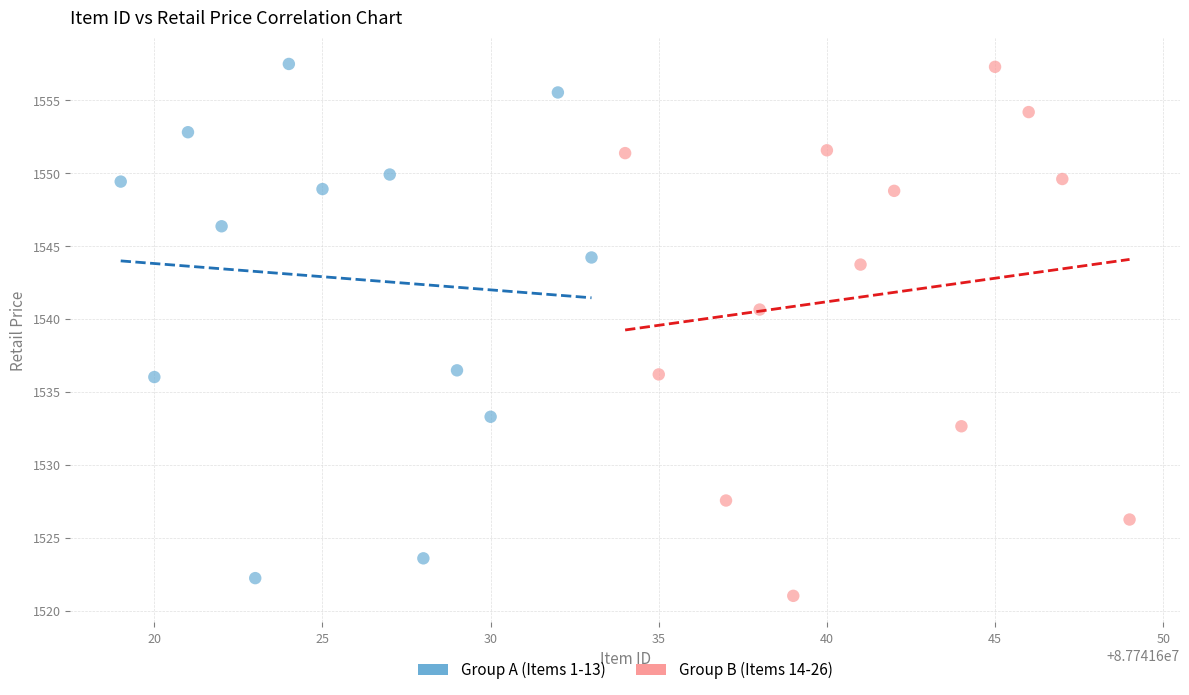

What are all the series names shown in the legend?

Group A (Items 1-13), Group B (Items 14-26)